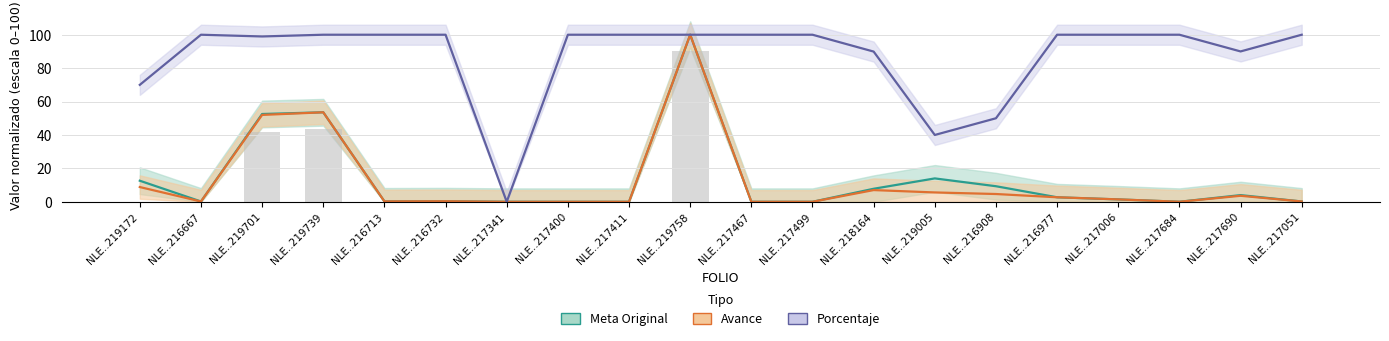

Are the bars grouped side by side (vs. stacked)?

Yes